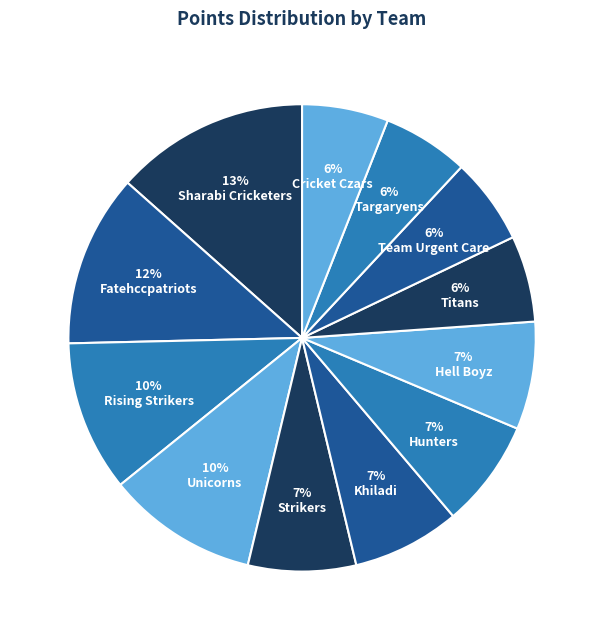

Count the number of slices in the pie.

12